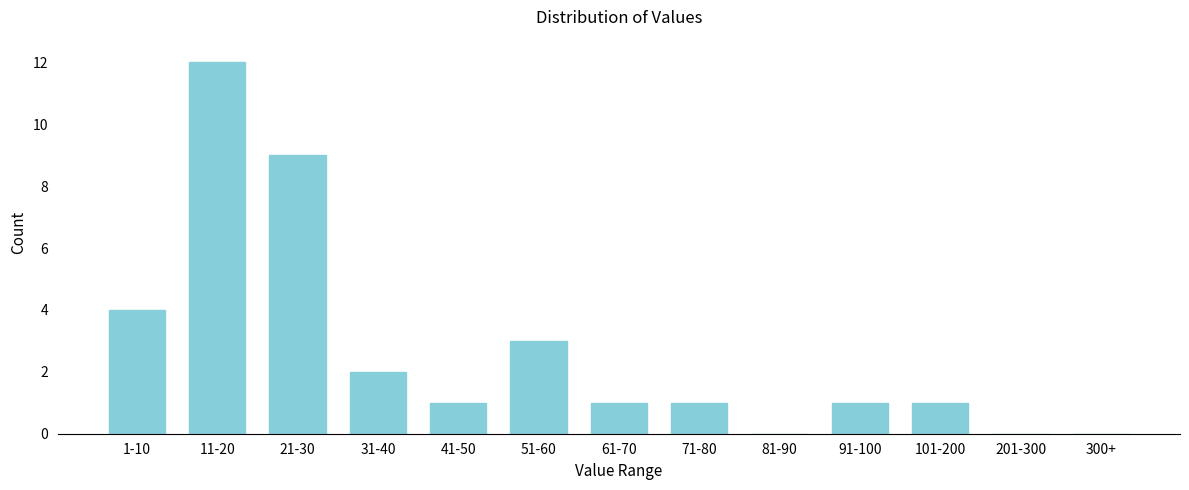

Reading right to left, list all the values displayed in this chart.

300+=0	201-300=0	101-200=1	91-100=1	81-90=0	71-80=1	61-70=1	51-60=3	41-50=1	31-40=2	21-30=9	11-20=12	1-10=4